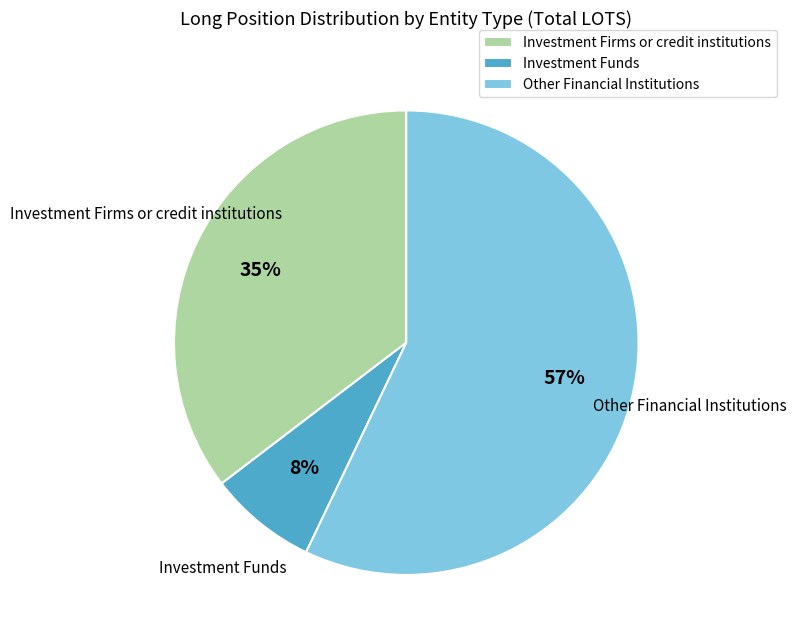

Does any single category account for the majority?

Yes